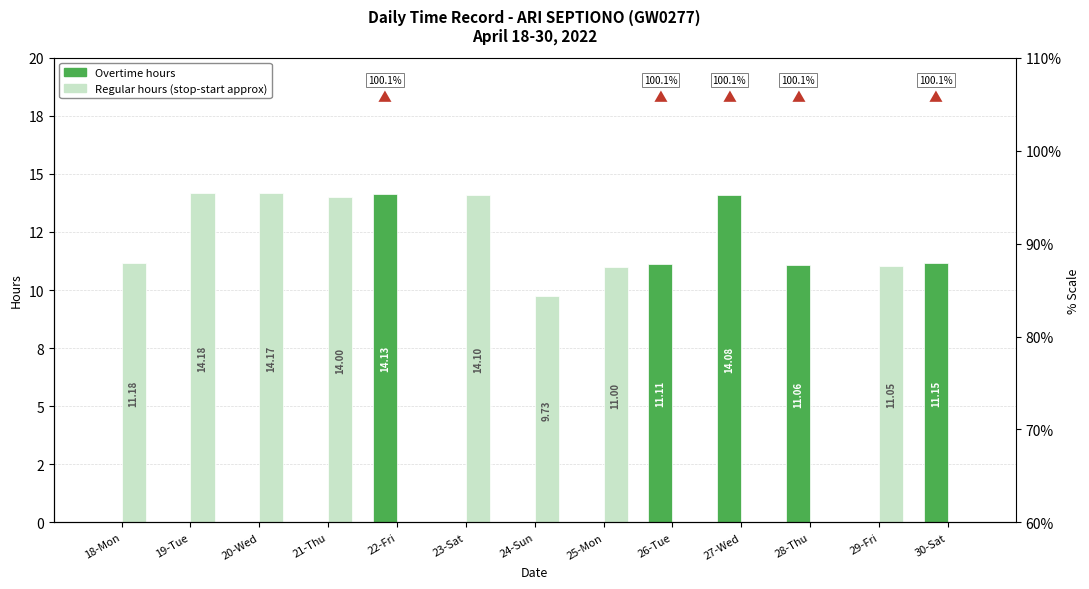

The value of Regular hours (stop-start approx) at 28-Thu is -9.6. True or false?

False